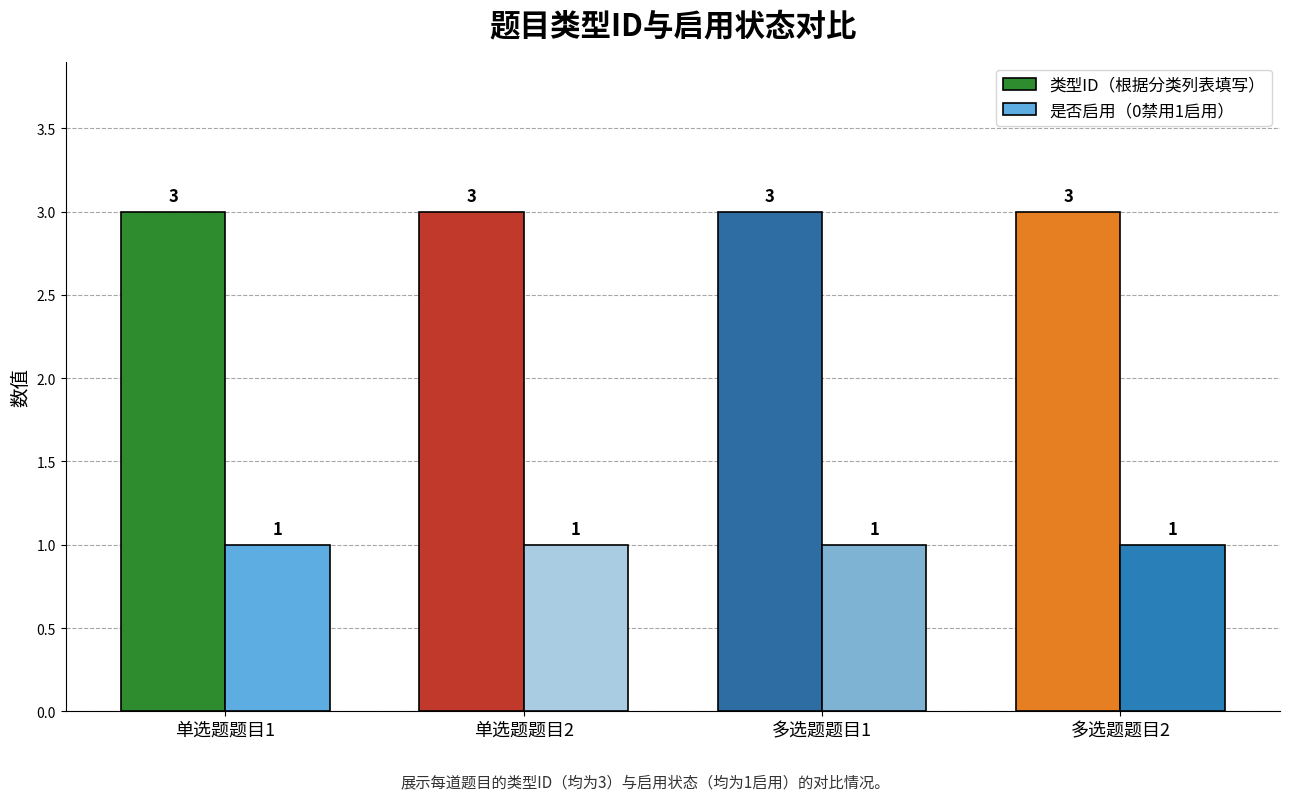

Reading right to left, what are all the values shown in this chart?

类型ID（根据分类列表填写）: 多选题题目2=3	多选题题目1=3	单选题题目2=3	单选题题目1=3
是否启用（0禁用1启用）: 多选题题目2=1	多选题题目1=1	单选题题目2=1	单选题题目1=1